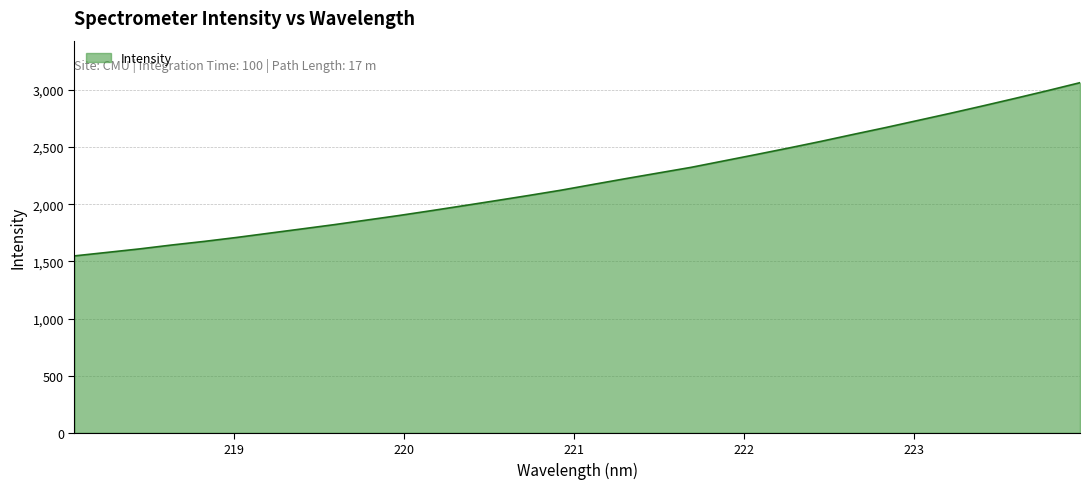

How many series are shown in this chart?

1